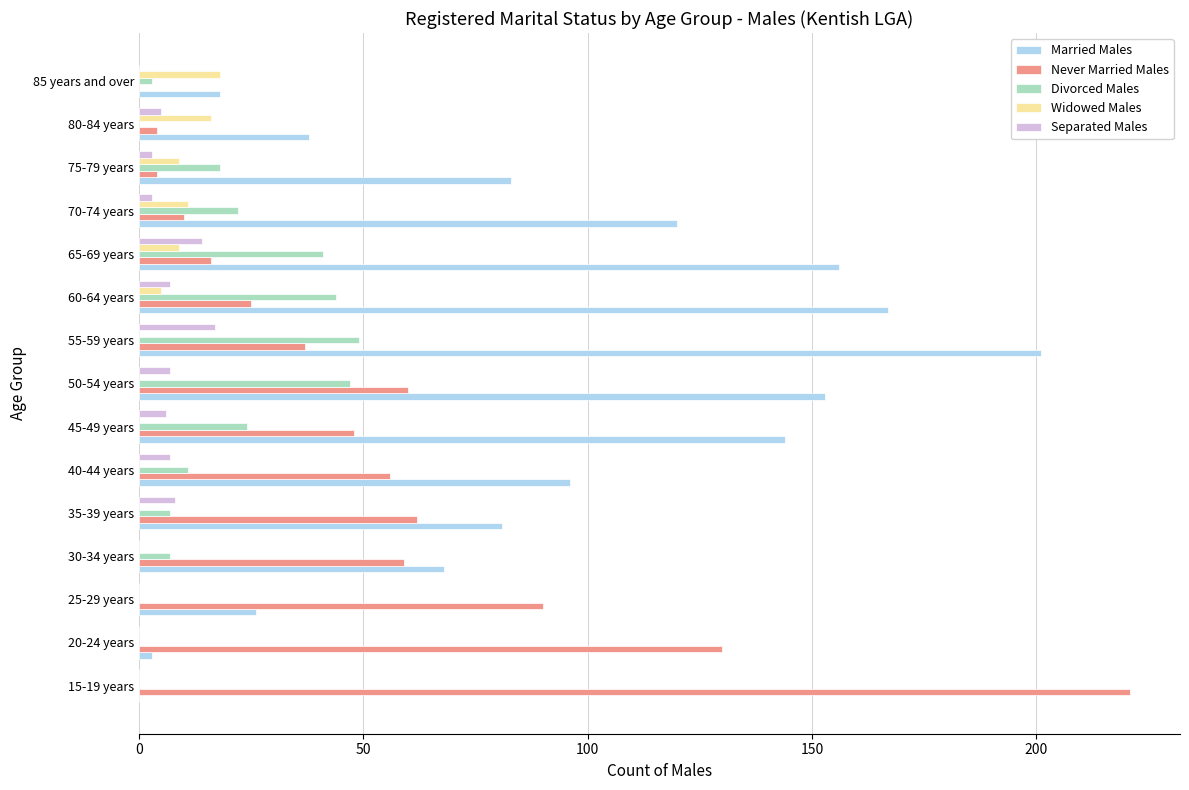

Count the number of categories in the chart.

15